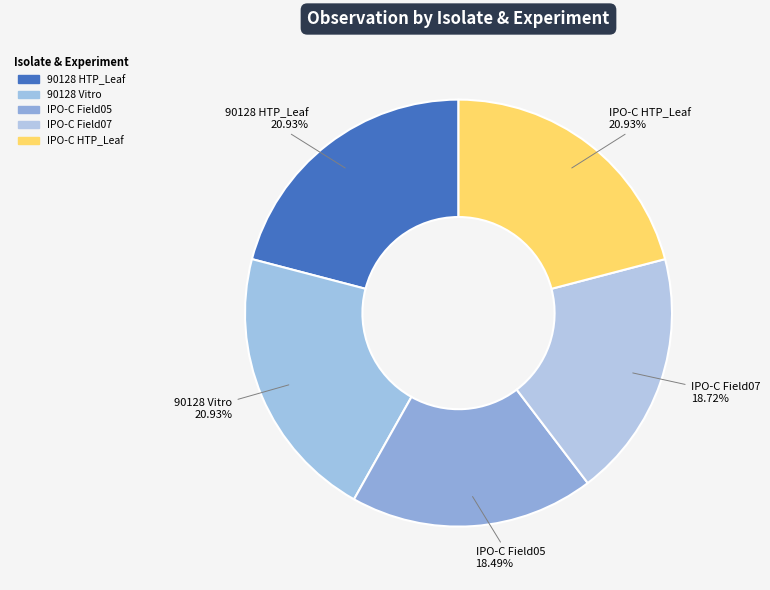

Between IPO-C HTP_Leaf and IPO-C Field05, which is larger?

IPO-C HTP_Leaf